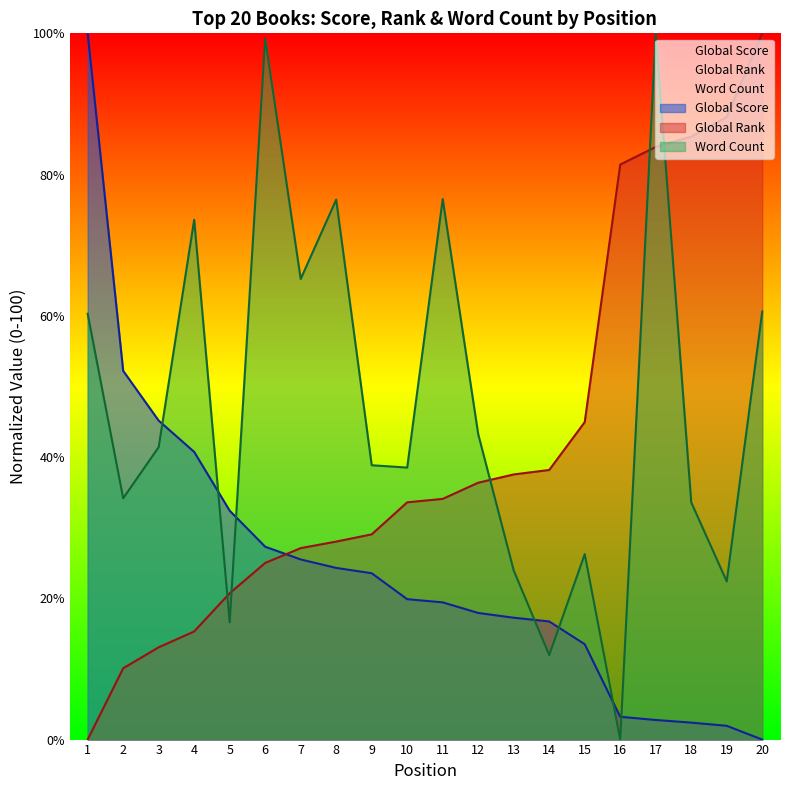

What is the highest value of the Global Score series?

100.0